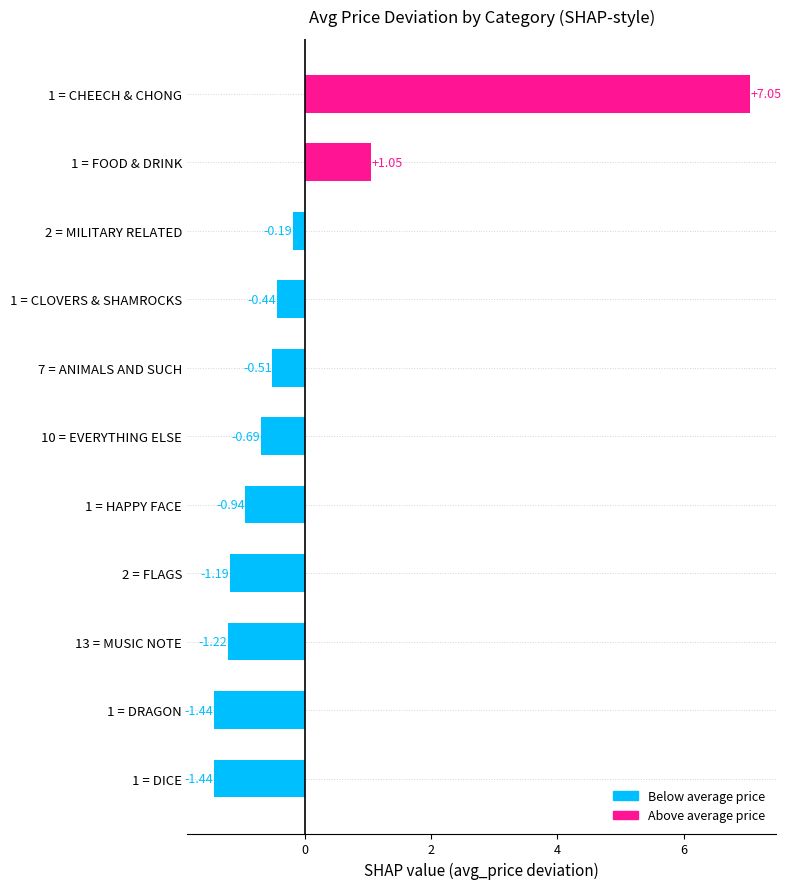

Which has a higher value, 2 = MILITARY RELATED or 13 = MUSIC NOTE?

2 = MILITARY RELATED